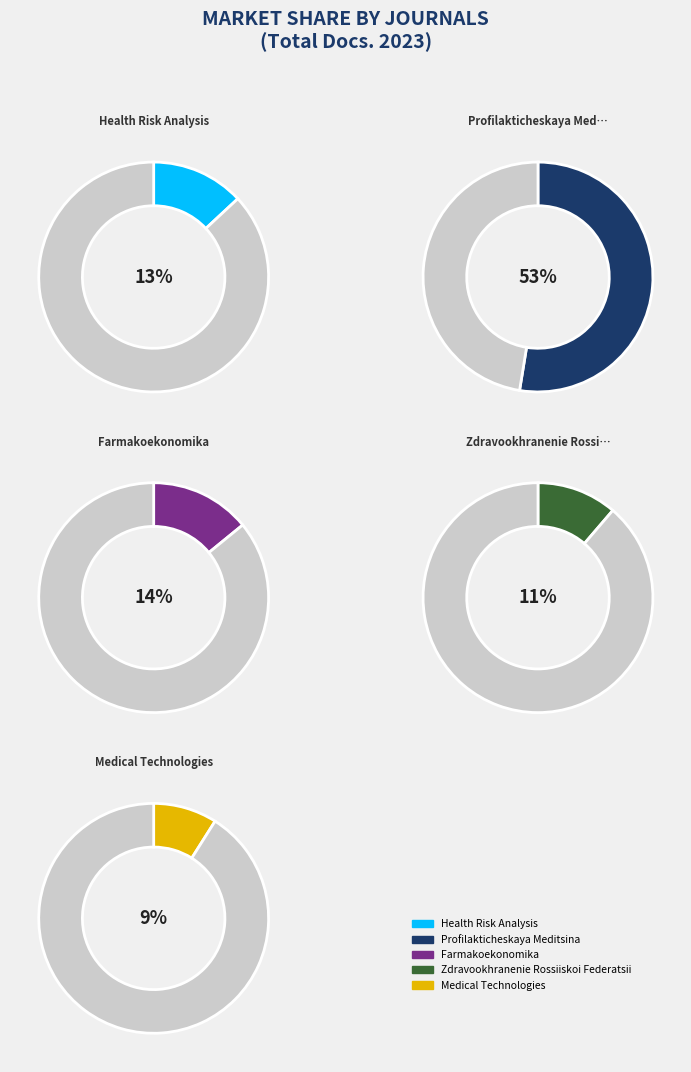

What percentage is NOT represented by Profilakticheskaya Meditsina?

47.4%